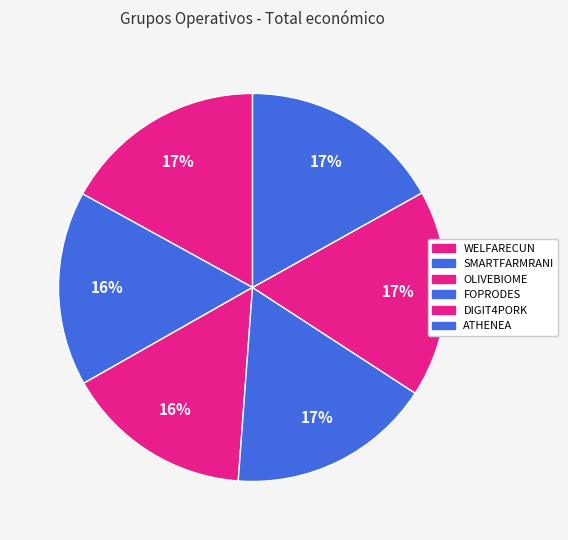

How many segments does this pie chart have?

6